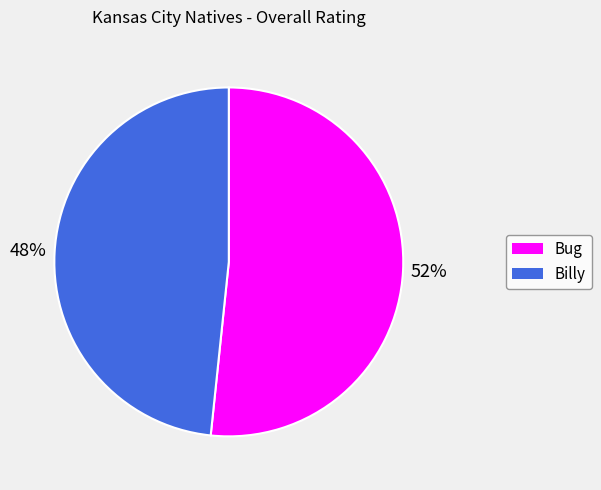

Rank the categories by value from highest to lowest.

Bug, Billy